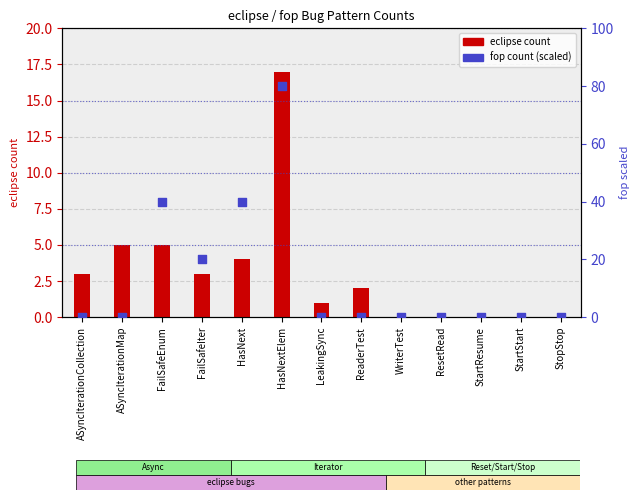

Which series has the widest spread of Y values?

fop count (scaled)